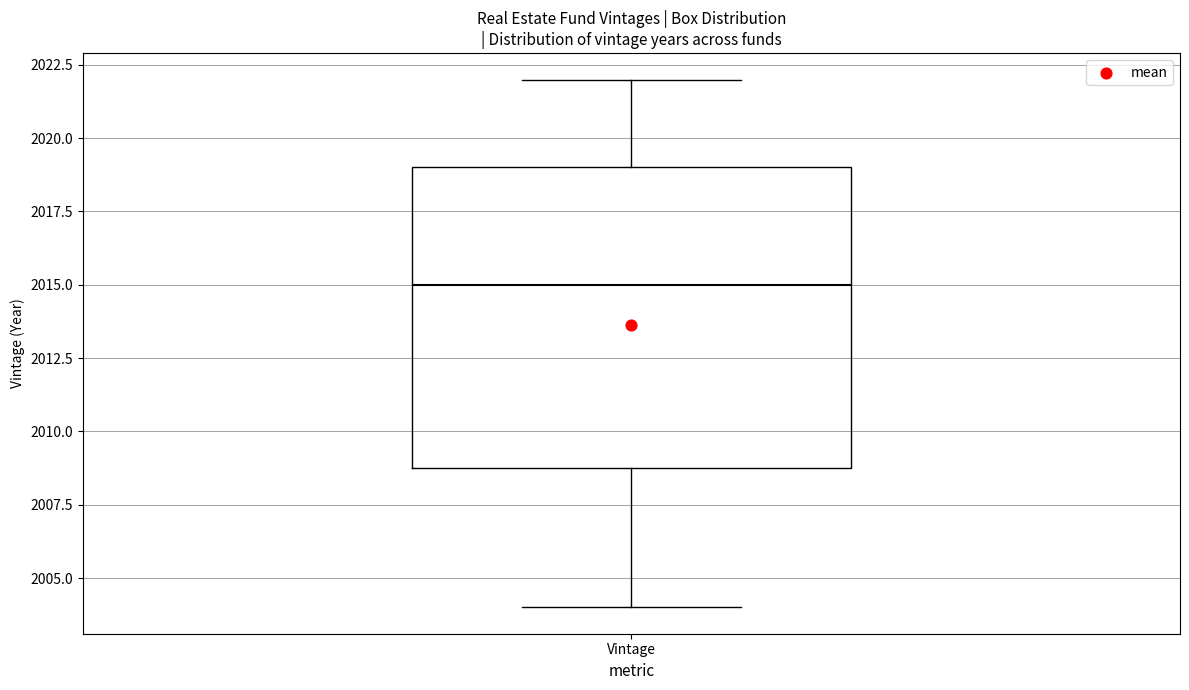

Where does the upper whisker of the box for Vintage end on the y-axis? The values are not printed on the chart, so give them approximately, as read against the axis.

2022